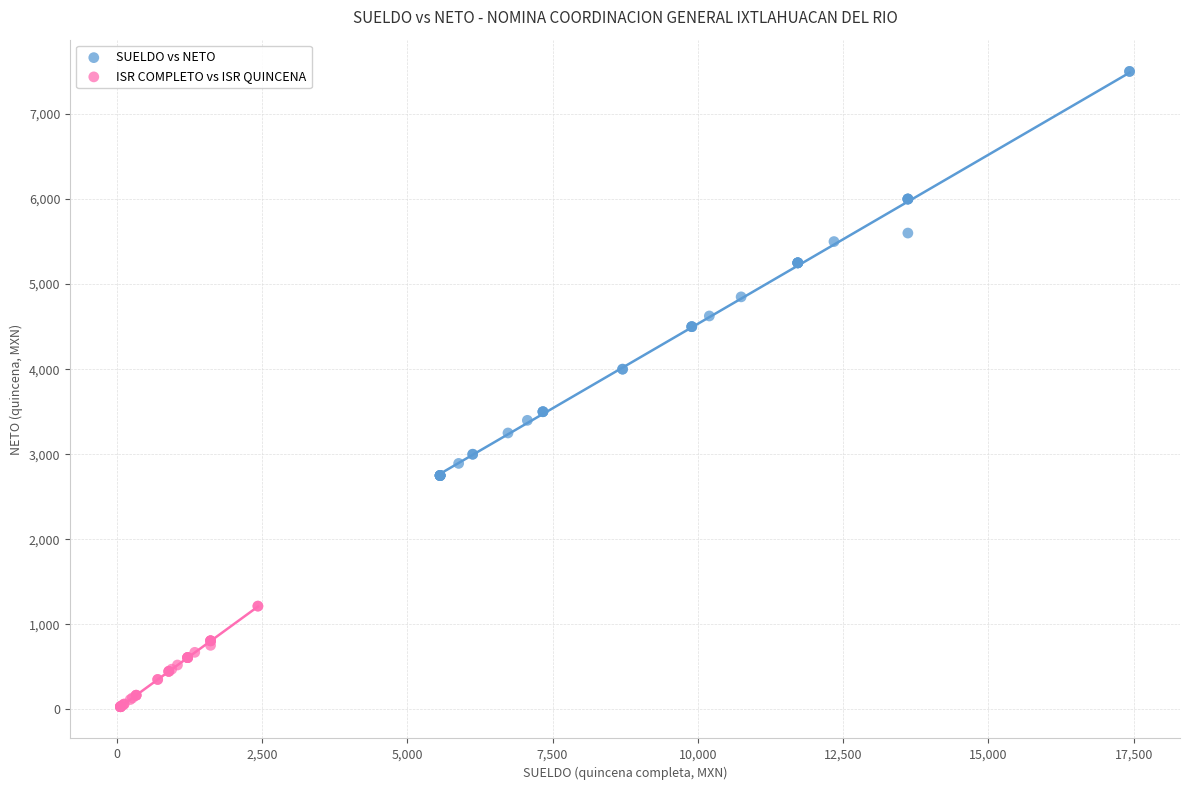

Which series contains the lowest Y value?

ISR COMPLETO vs ISR QUINCENA